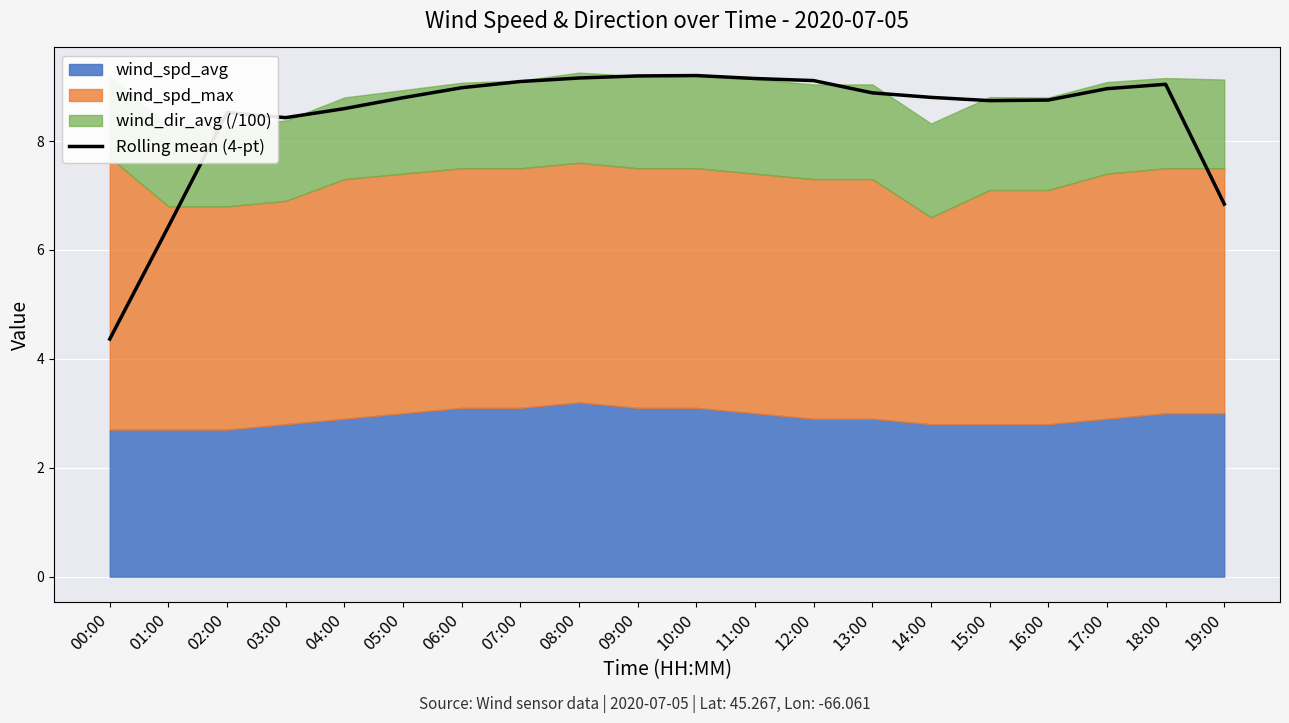

What is the label of the 16th point from the left?

15:00